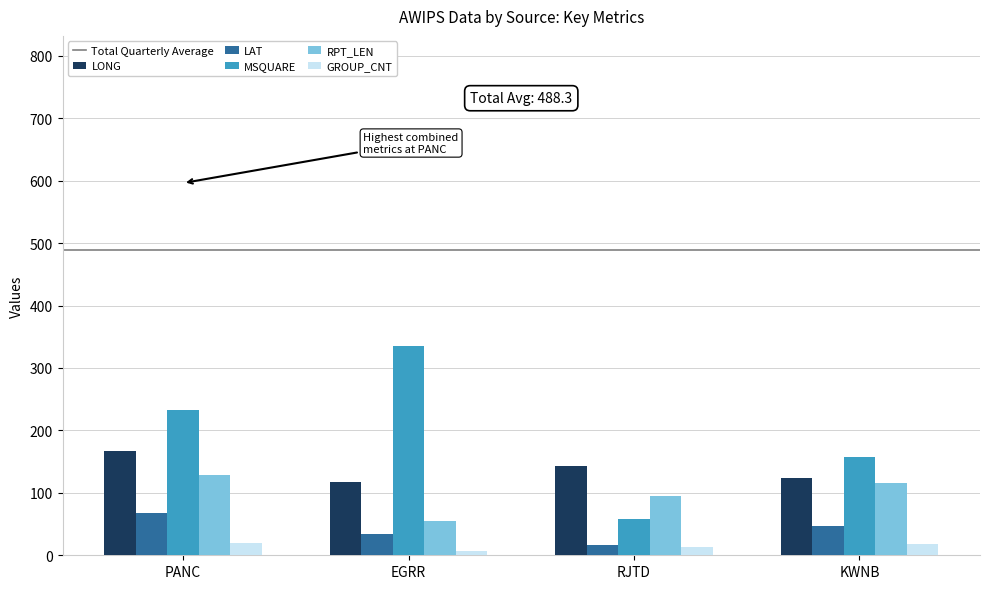

What is the lowest value of the GROUP_CNT series?

7.0